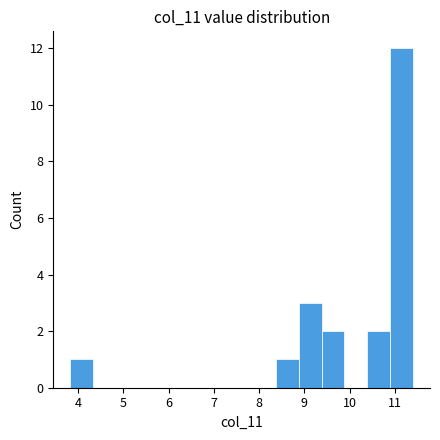

Reading left to right, list every bar in this chart as the range it spans on the x-axis followed by its height. Neither the bar edges nor the heights are printed on the chart, so give them approximately, as read against the axes.

3.8 to 4.3: 1
4.3 to 4.8: 0
4.8 to 5.3: 0
5.3 to 5.8: 0
5.8 to 6.4: 0
6.4 to 6.9: 0
6.9 to 7.4: 0
7.4 to 7.9: 0
7.9 to 8.4: 0
8.4 to 8.9: 1
8.9 to 9.4: 3
9.4 to 9.9: 2
9.9 to 10.4: 0
10.4 to 10.9: 2
10.9 to 11.4: 12